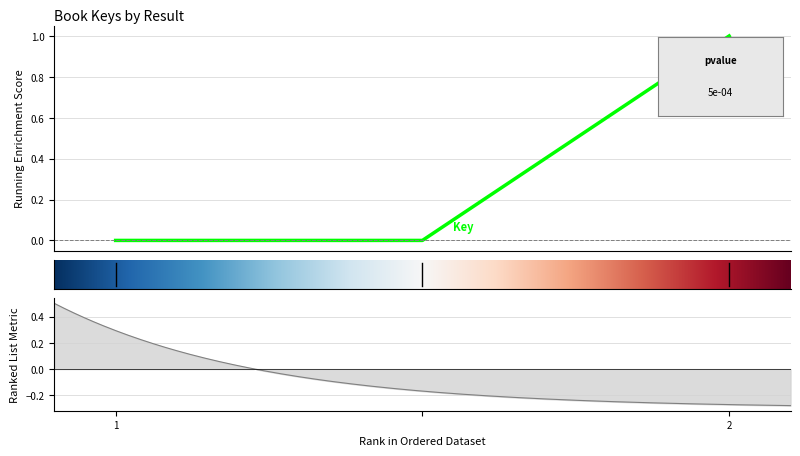

What is the maximum value shown in the chart?

1